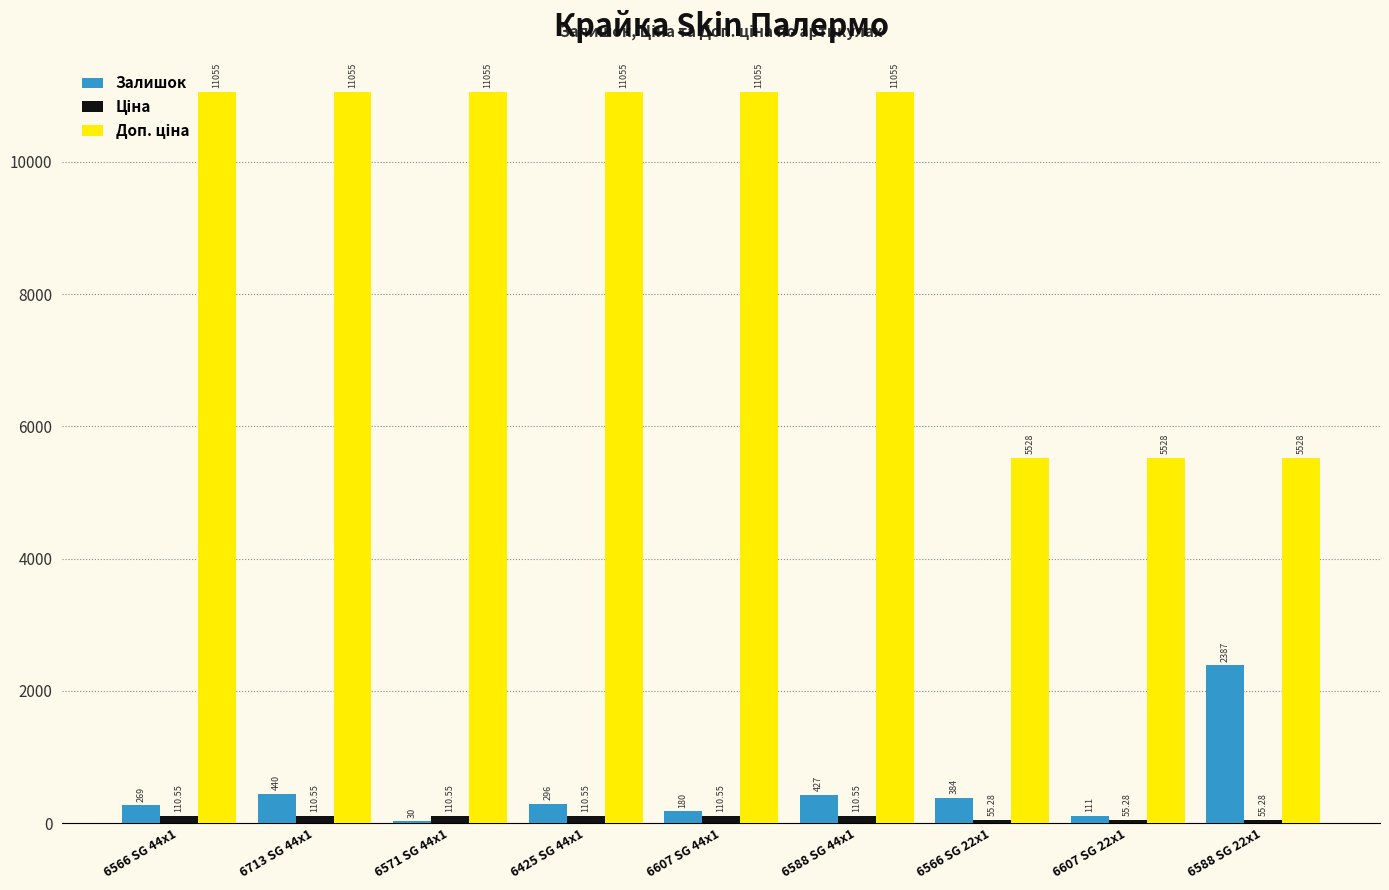

What is the sum of all Залишок values?

4524.0